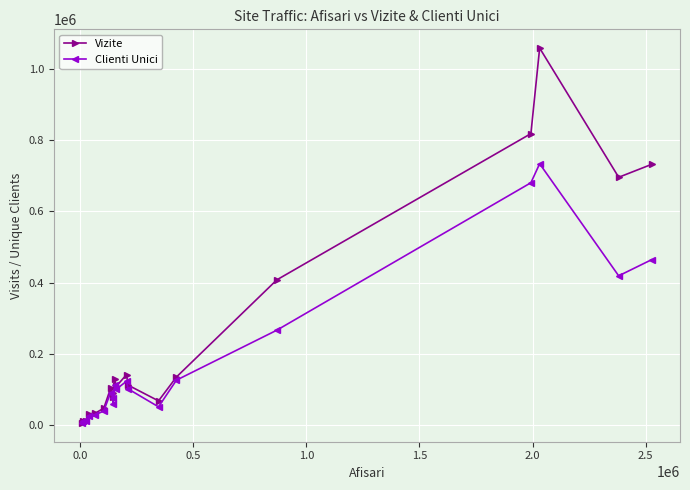

Which series has the largest total across all categories?

Vizite